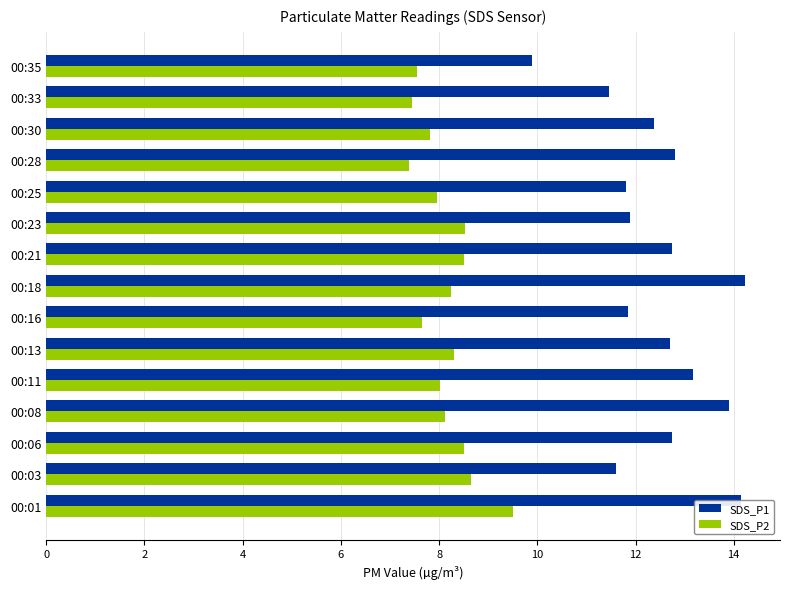

Which series has the widest spread of values?

SDS_P1